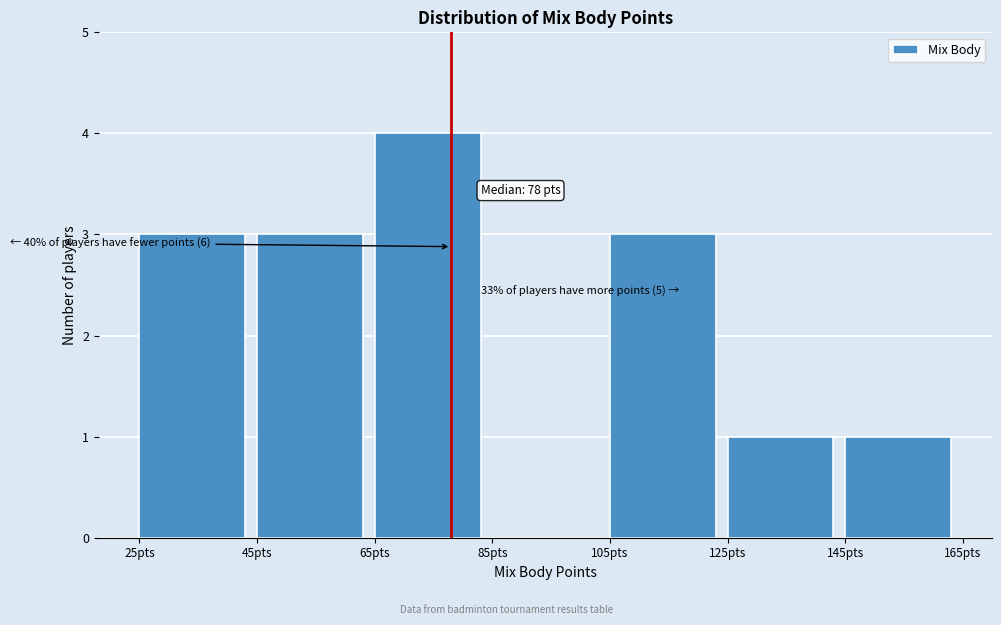

Which range on the x-axis has the tallest bar?

65 to 85